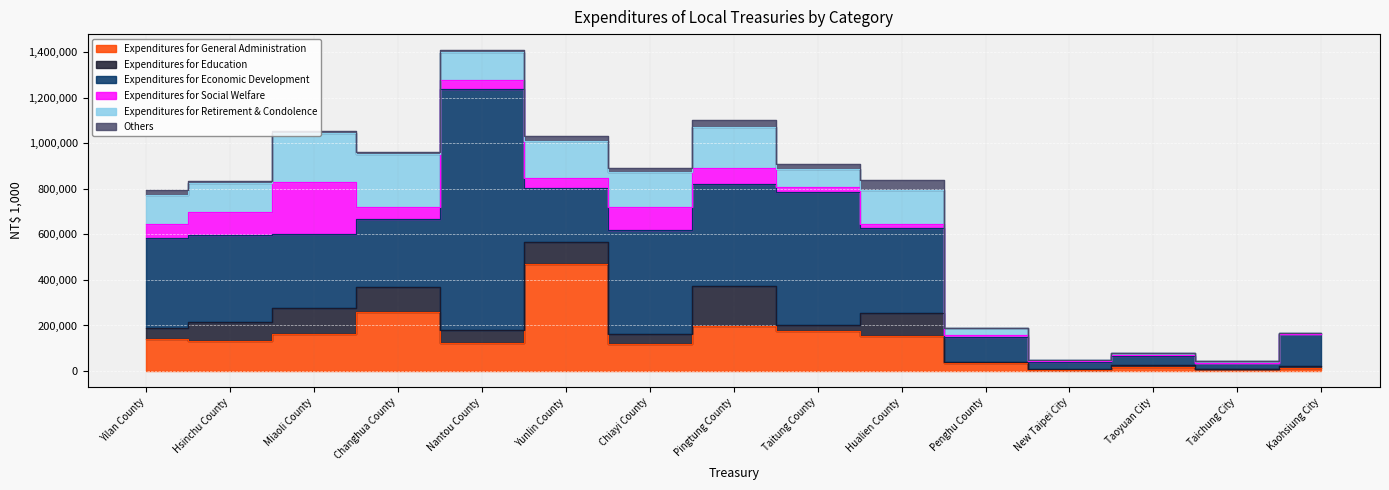

Which series has the largest total across all categories?

Expenditures for Economic Development